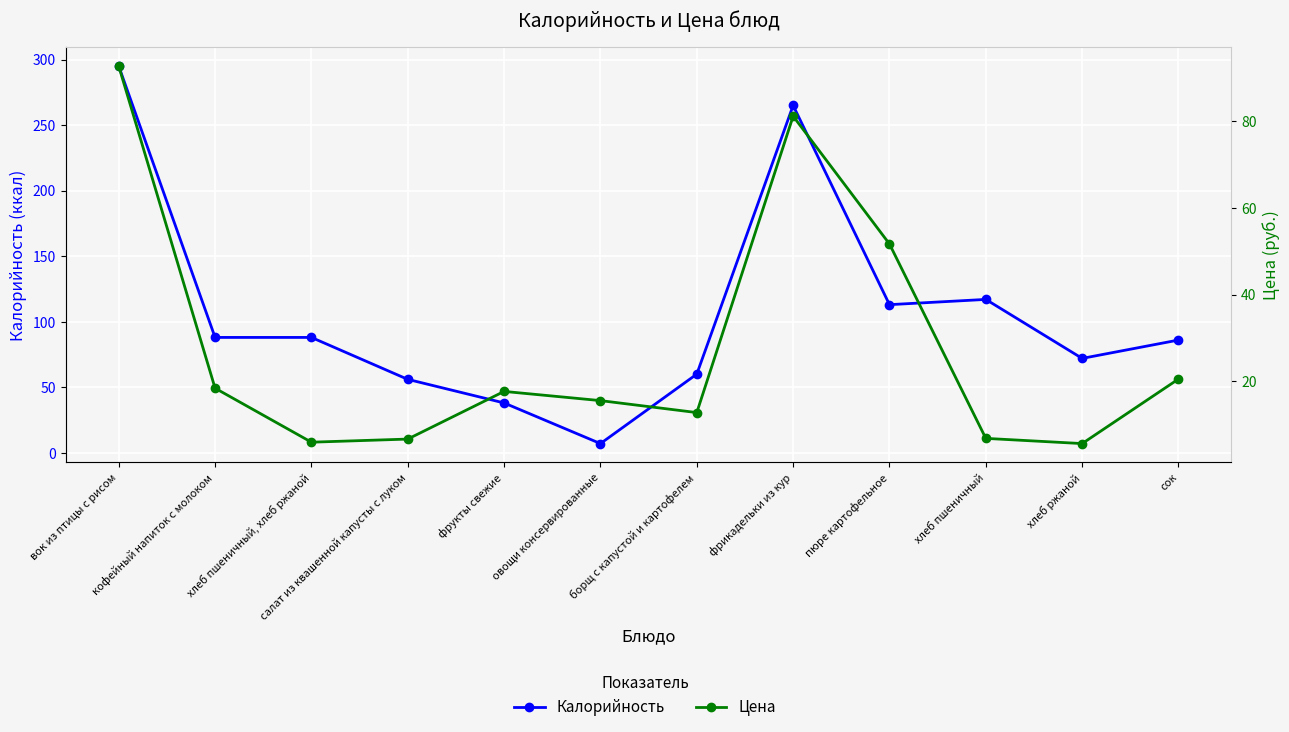

At which label does Калорийность reach its minimum?

овощи консервированные